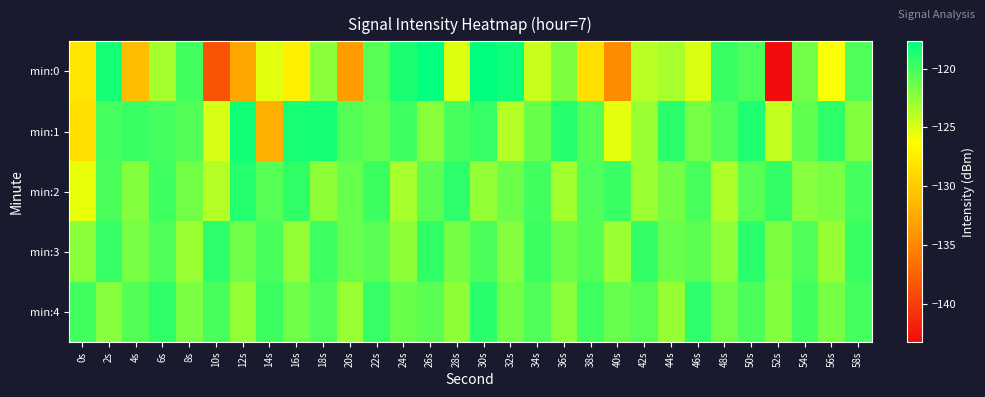

Which category has the lowest value across all series?

52s